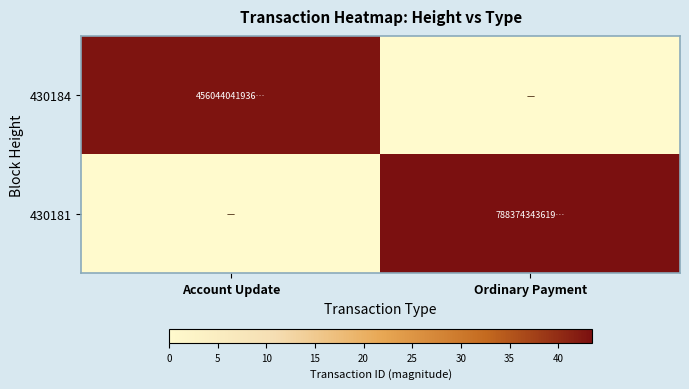

Rank the series at Ordinary Payment from lowest to highest value.

430184, 430181